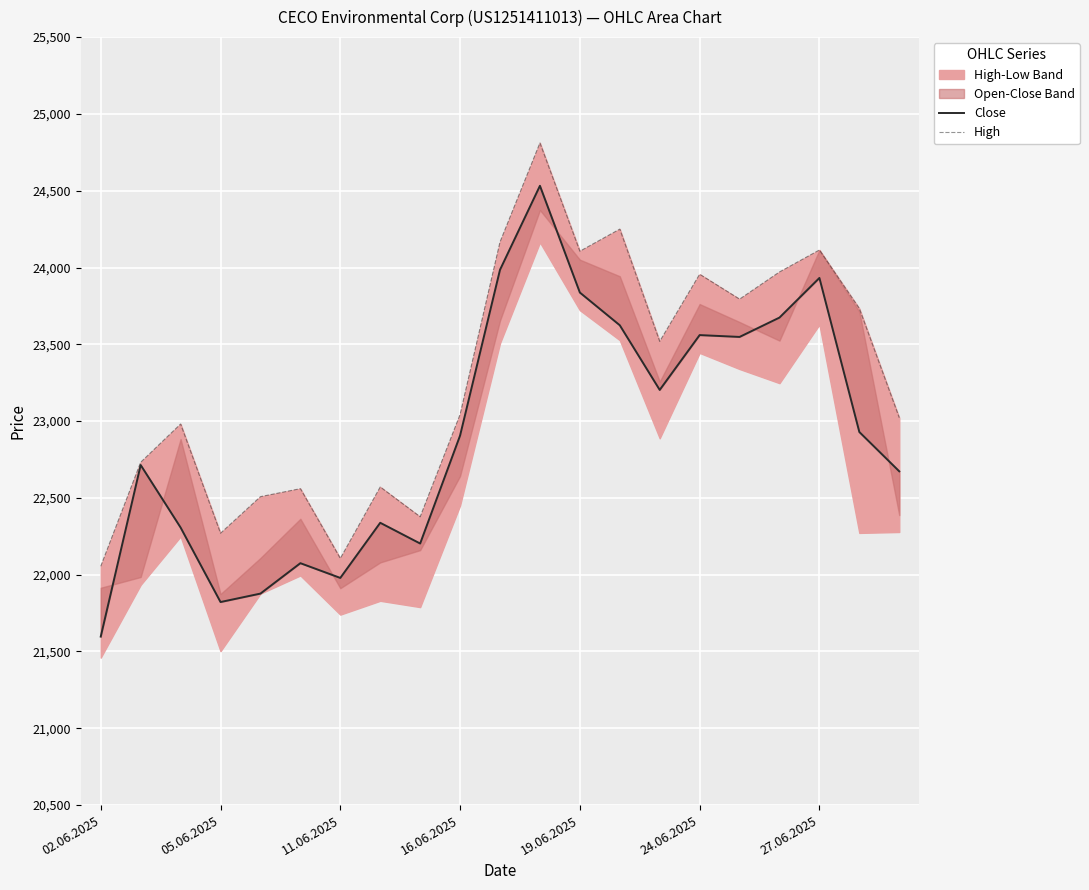

What position from the right is 13?

8